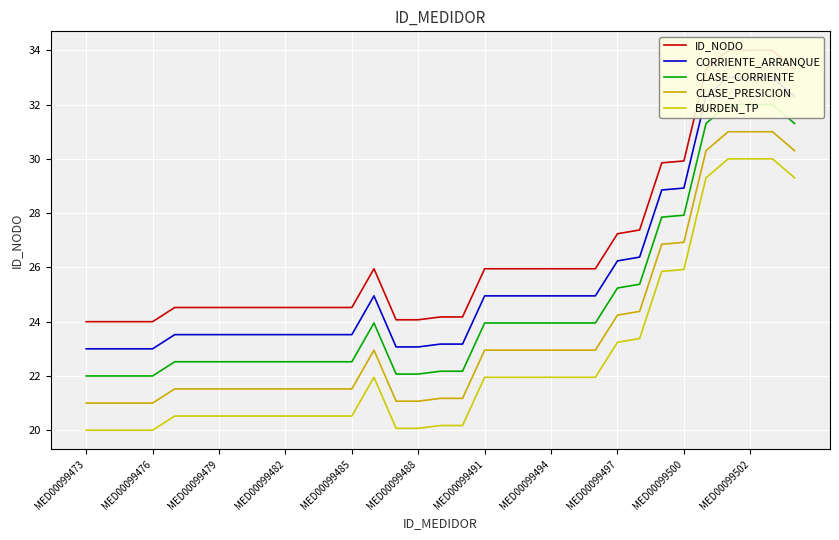

What is the value of the CLASE_PRESICION point at the 23rd from the left?

23.0